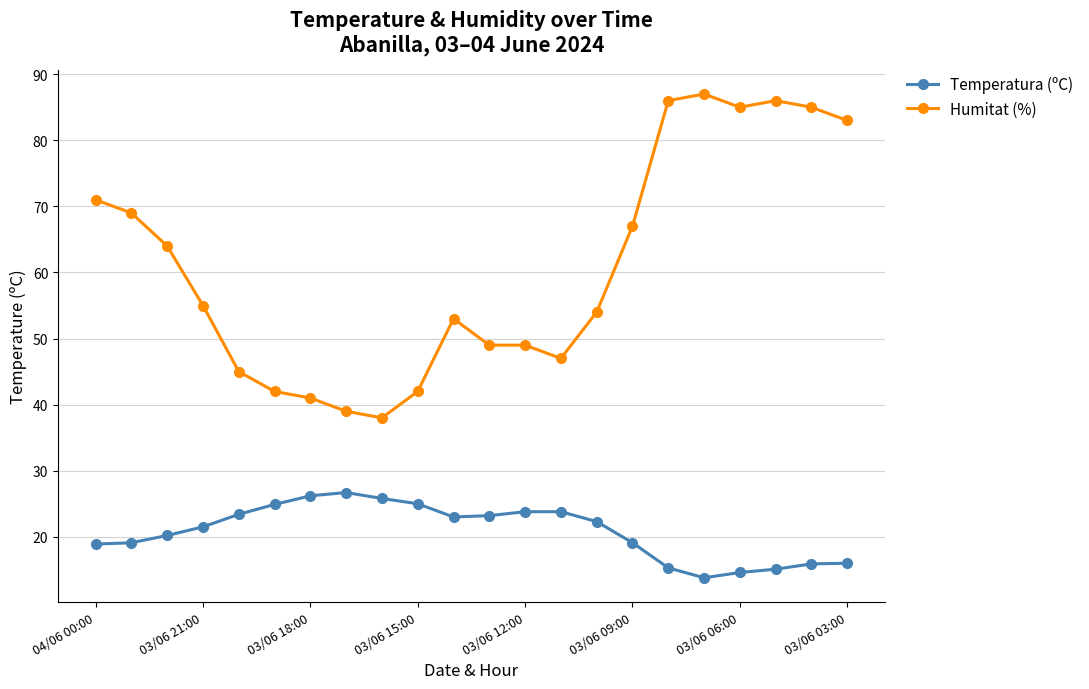

Is this an area chart (filled region under the line)?

No